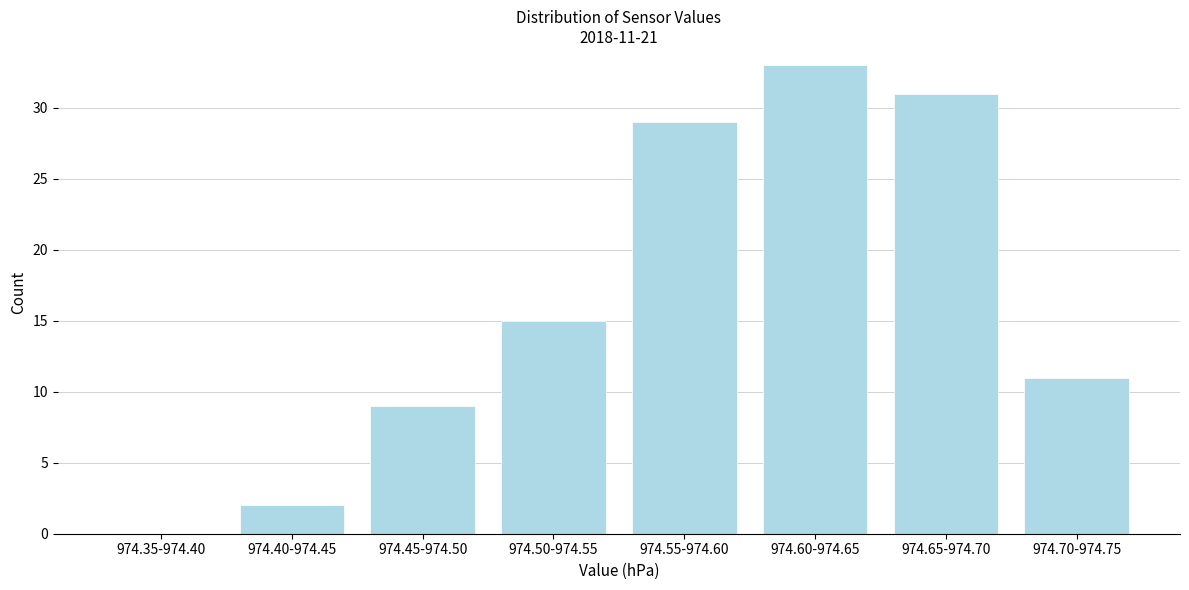

Reading right to left, transcribe all the data shown in this chart.

974.70-974.75=11	974.65-974.70=31	974.60-974.65=33	974.55-974.60=29	974.50-974.55=15	974.45-974.50=9	974.40-974.45=2	974.35-974.40=0